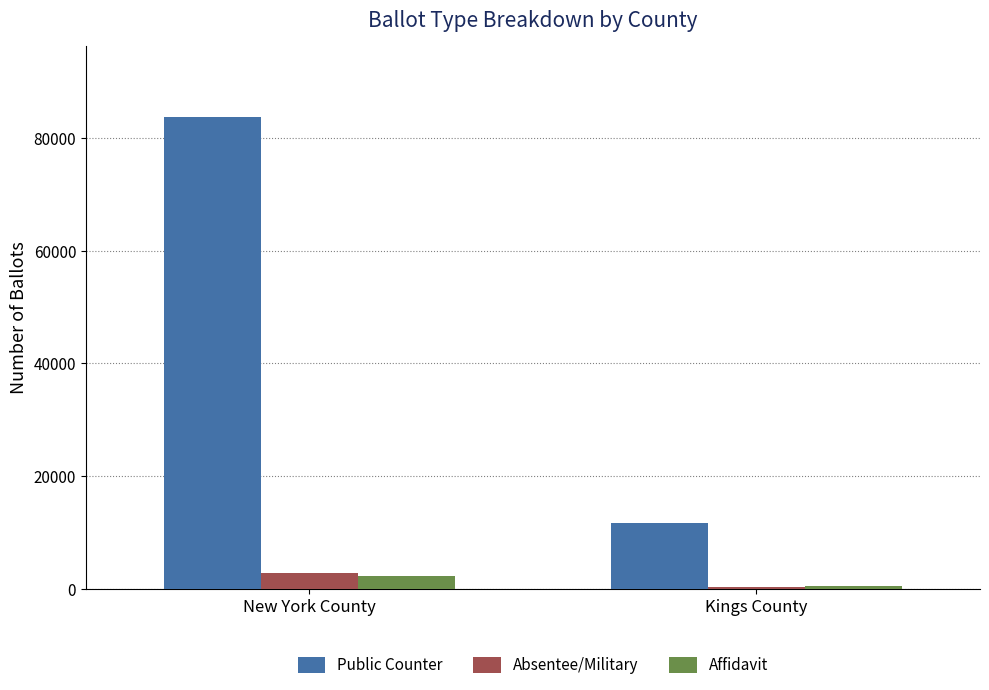

How many groups of bars are there?

2